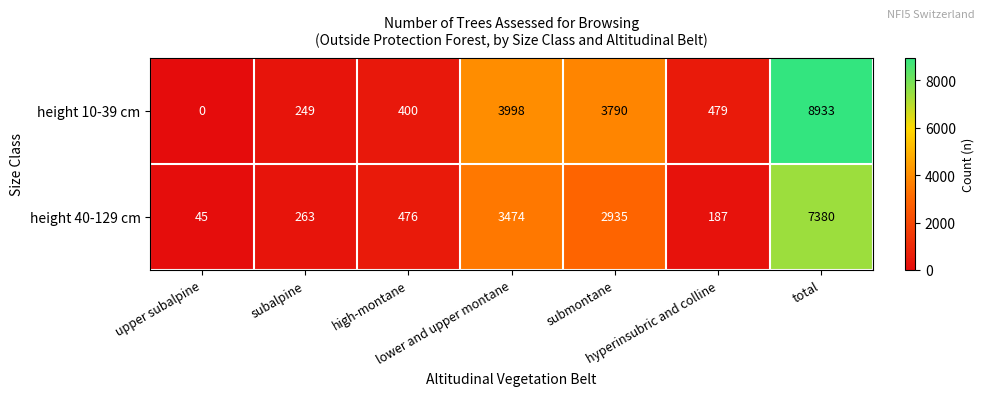

Which series has the largest range (max minus min)?

height 10-39 cm